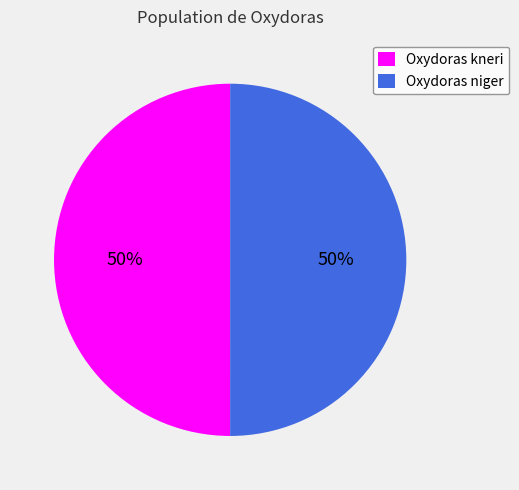

The Oxydoras kneri slice represents 50% of the pie. True or false?

True